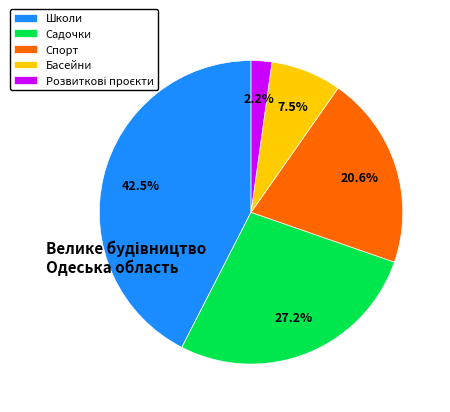

Does Спорт represent more than half of the total?

No